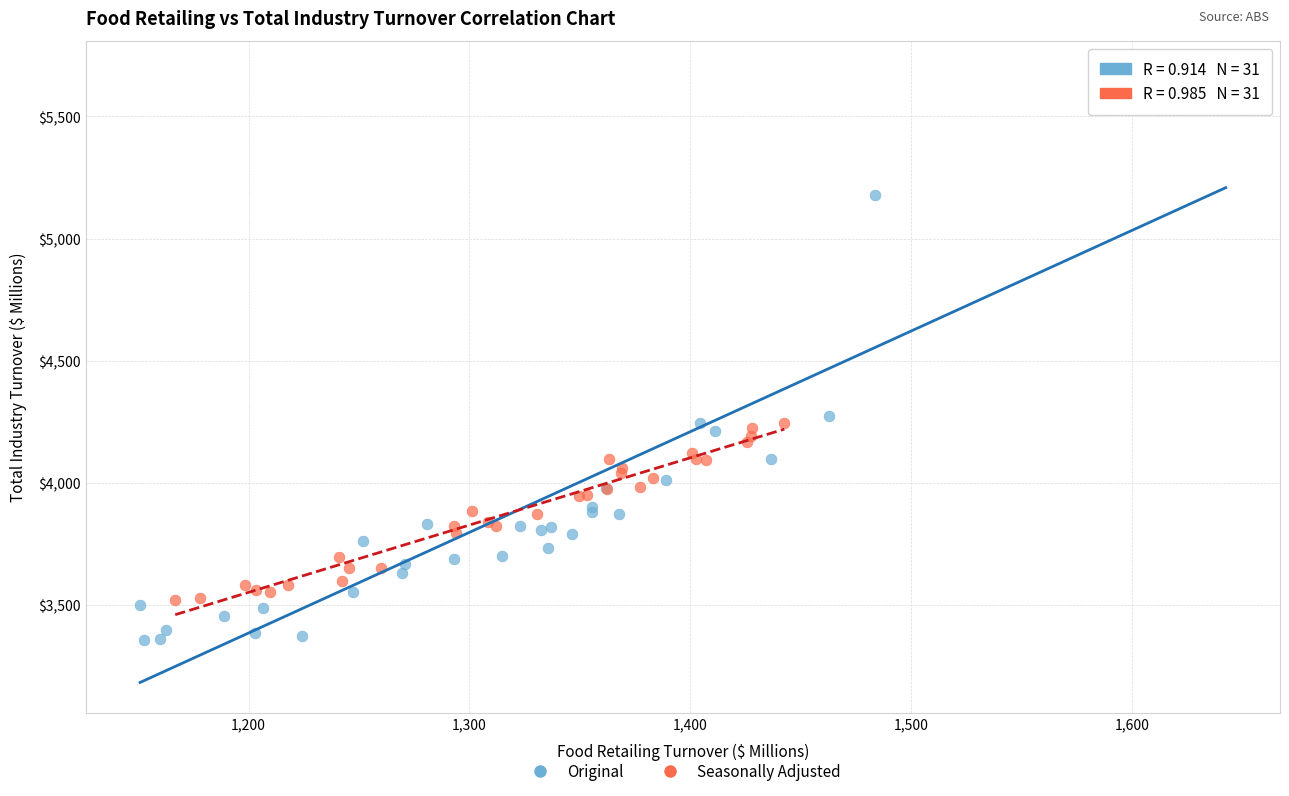

Which series contains the highest Y value?

Original